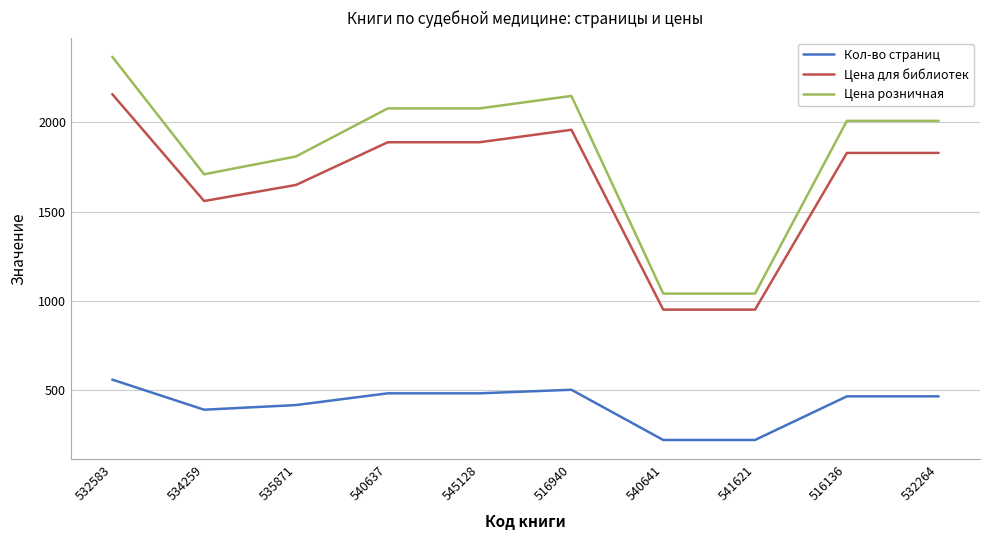

Where is the first local minimum for Цена для библиотек?

534259